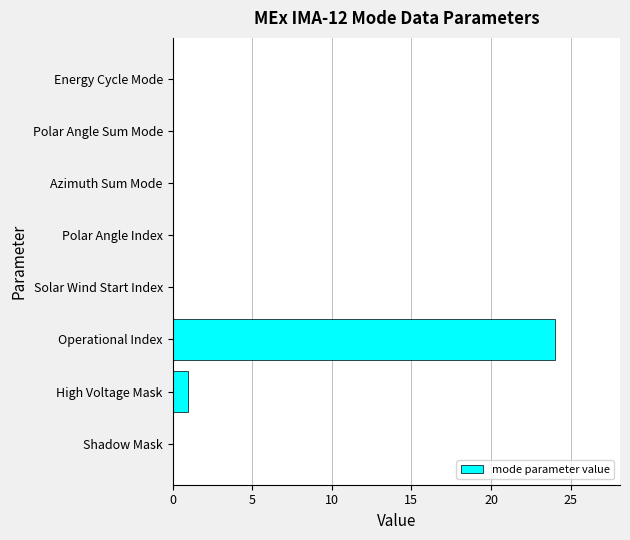

Reading bottom to top, what are all the values shown in this chart?

Shadow Mask=0	High Voltage Mask=1	Operational Index=24	Solar Wind Start Index=0	Polar Angle Index=0	Azimuth Sum Mode=0	Polar Angle Sum Mode=0	Energy Cycle Mode=0